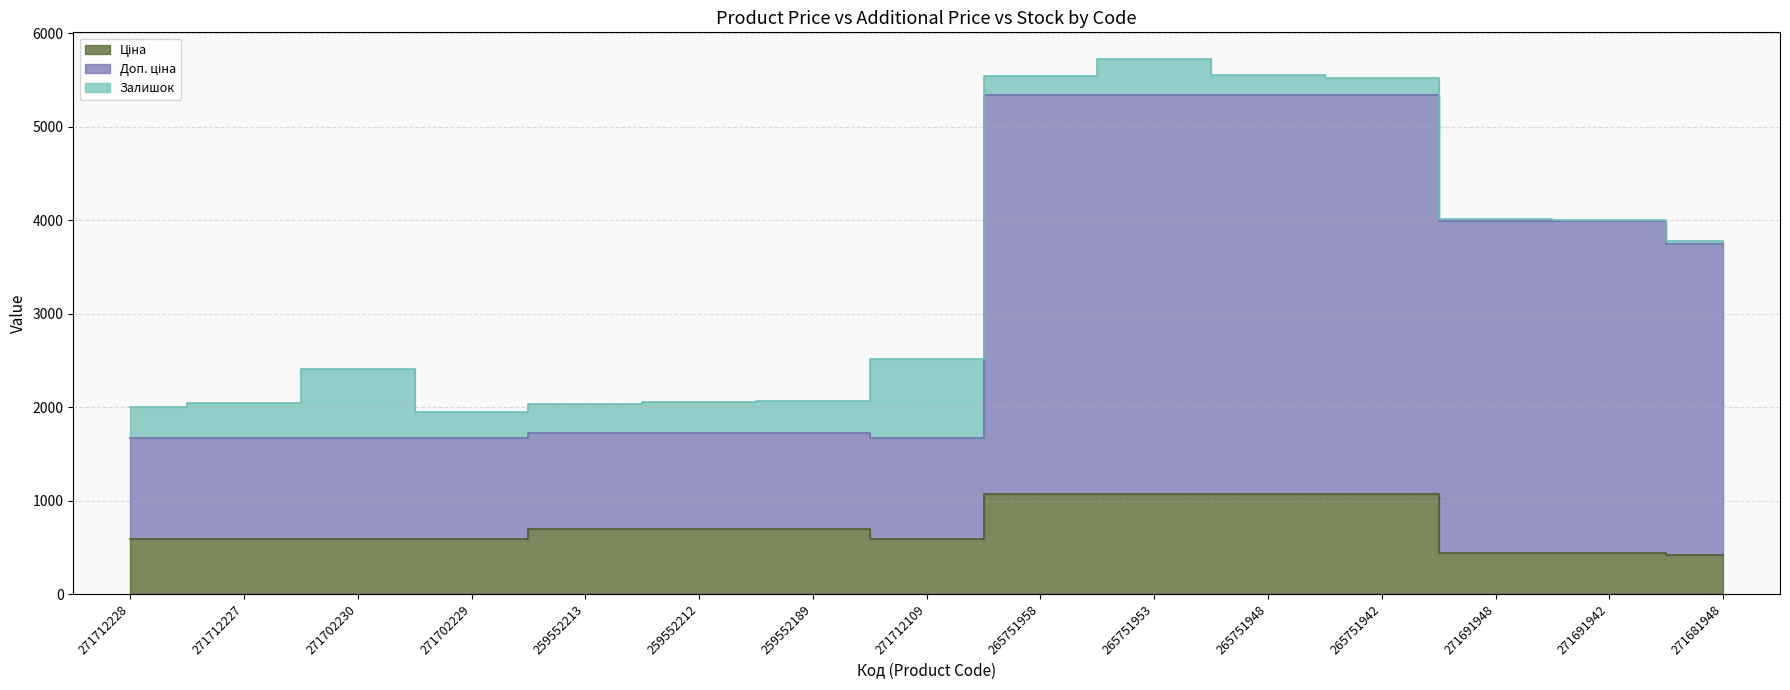

In Доп. ціна, how many points are lower than both neighbors (excluding endpoints)?

1